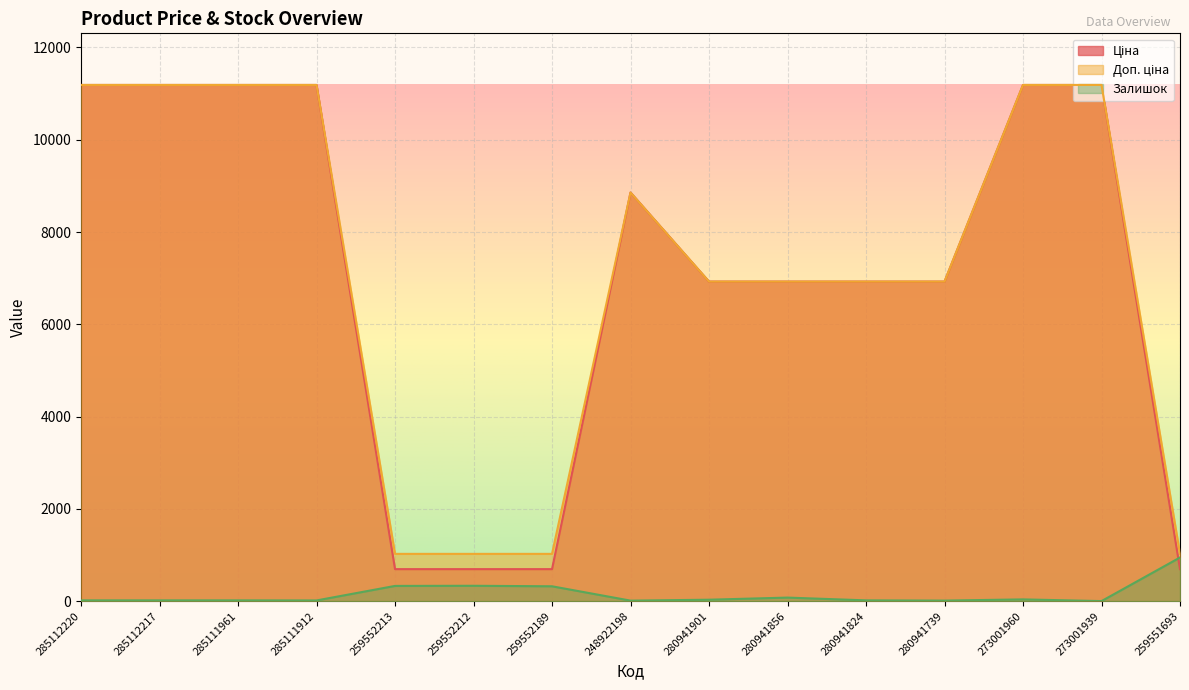

Does the chart display data point markers on the line(s)?

No